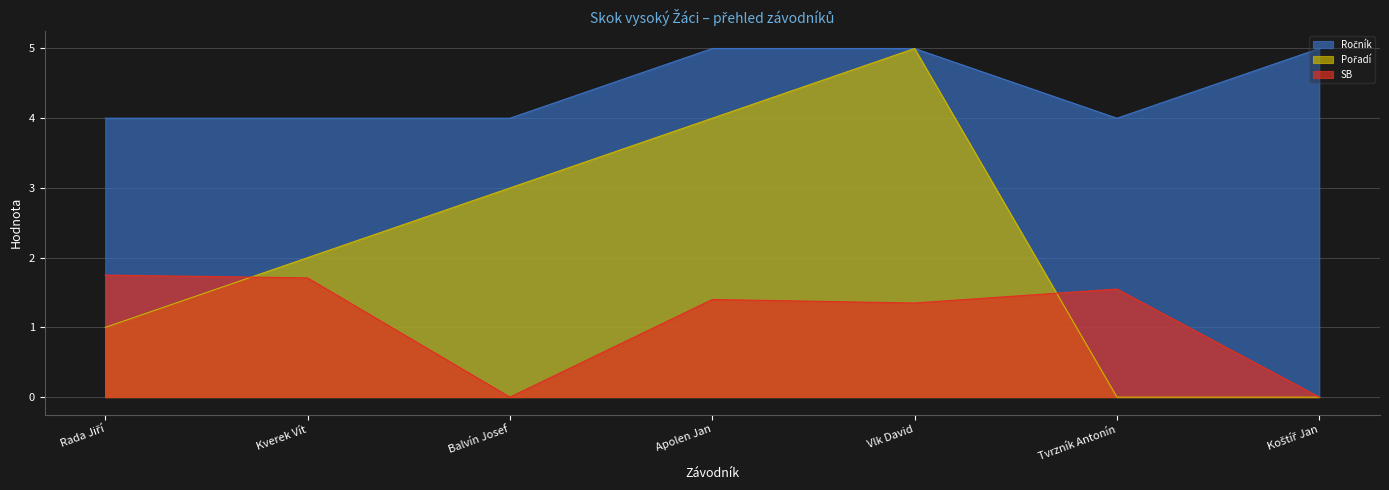

At how many categories does at least one series exceed 3?

7